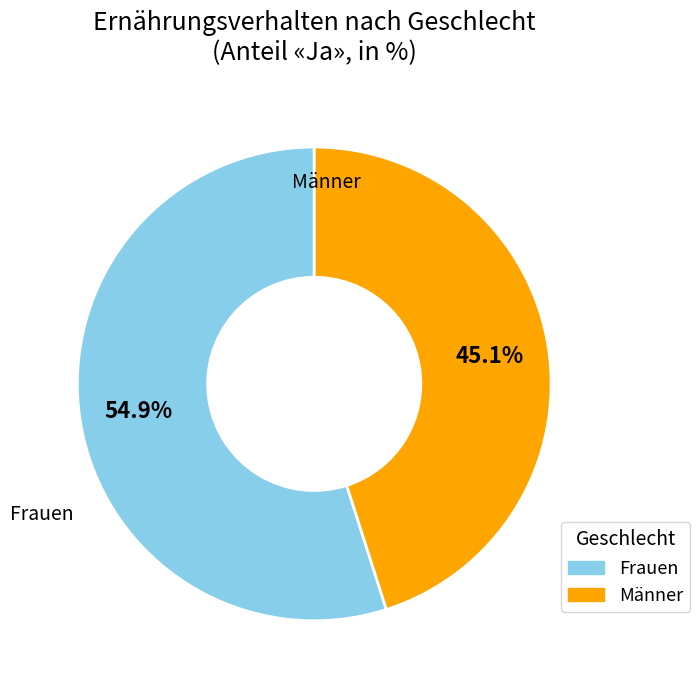

Is there any slice that represents more than half of the pie?

Yes